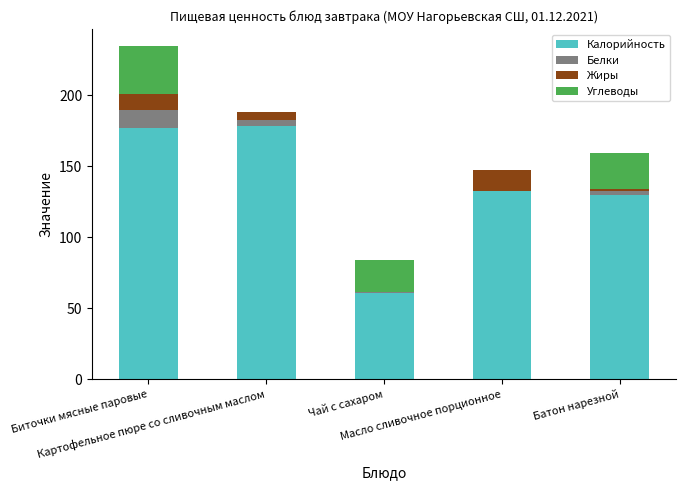

What is the sum of all Калорийность values?

678.6